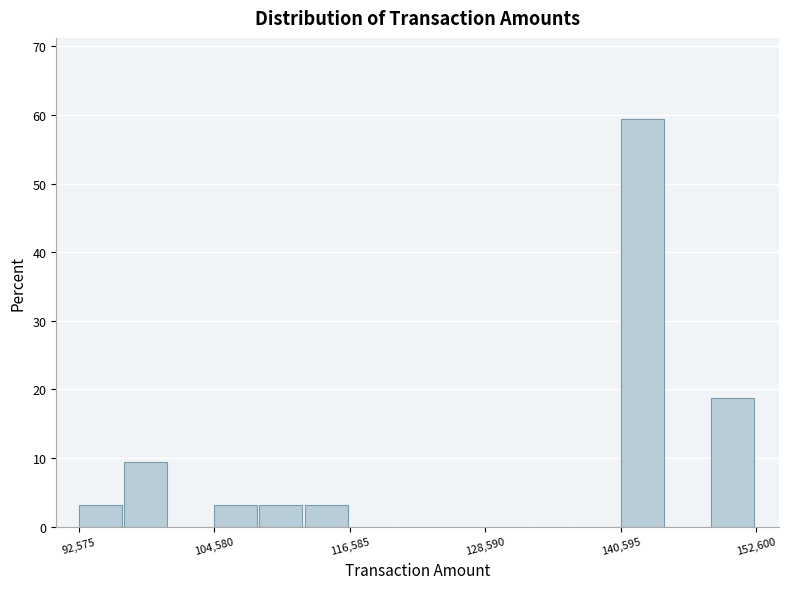

Read against the x-axis, roughly where is the centre of the tallest bar?

142000